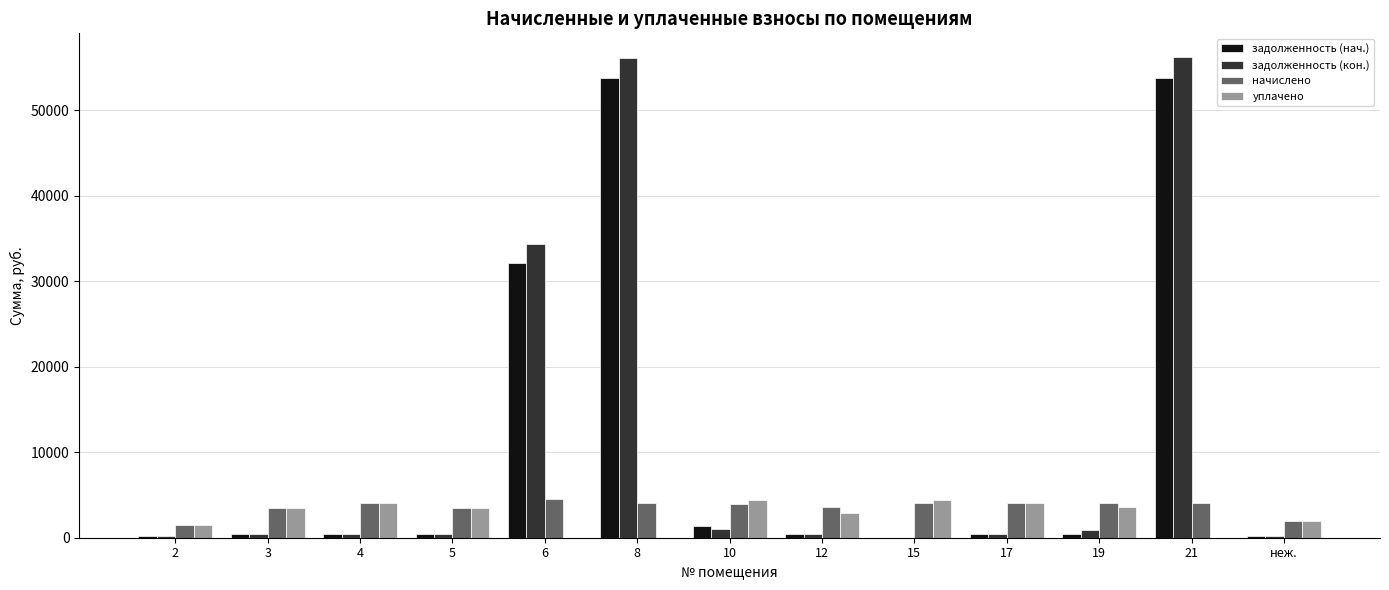

What are all the series names shown in the legend?

задолженность (нач.), задолженность (кон.), начислено, уплачено